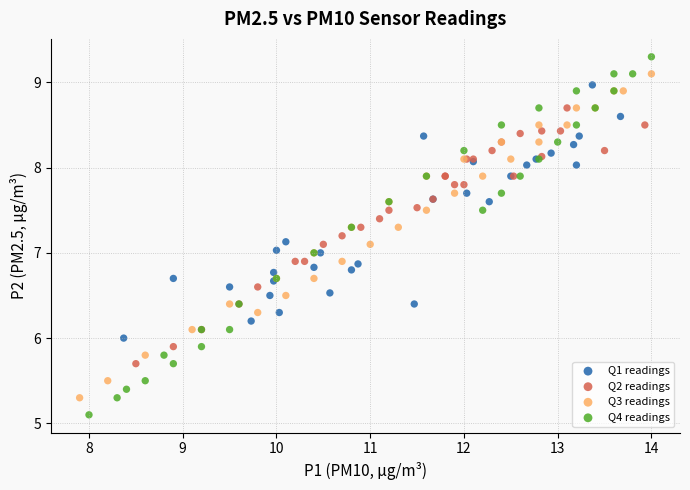

Which series reaches the minimum Y coordinate?

Q4 readings